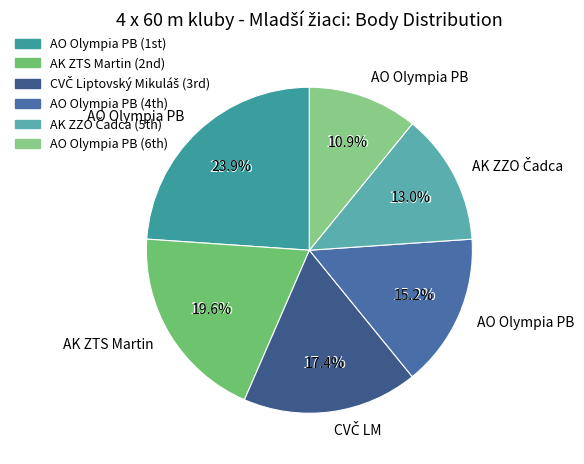

The AO Olympia Považská Bystrica (1) slice represents 31% of the pie. True or false?

False